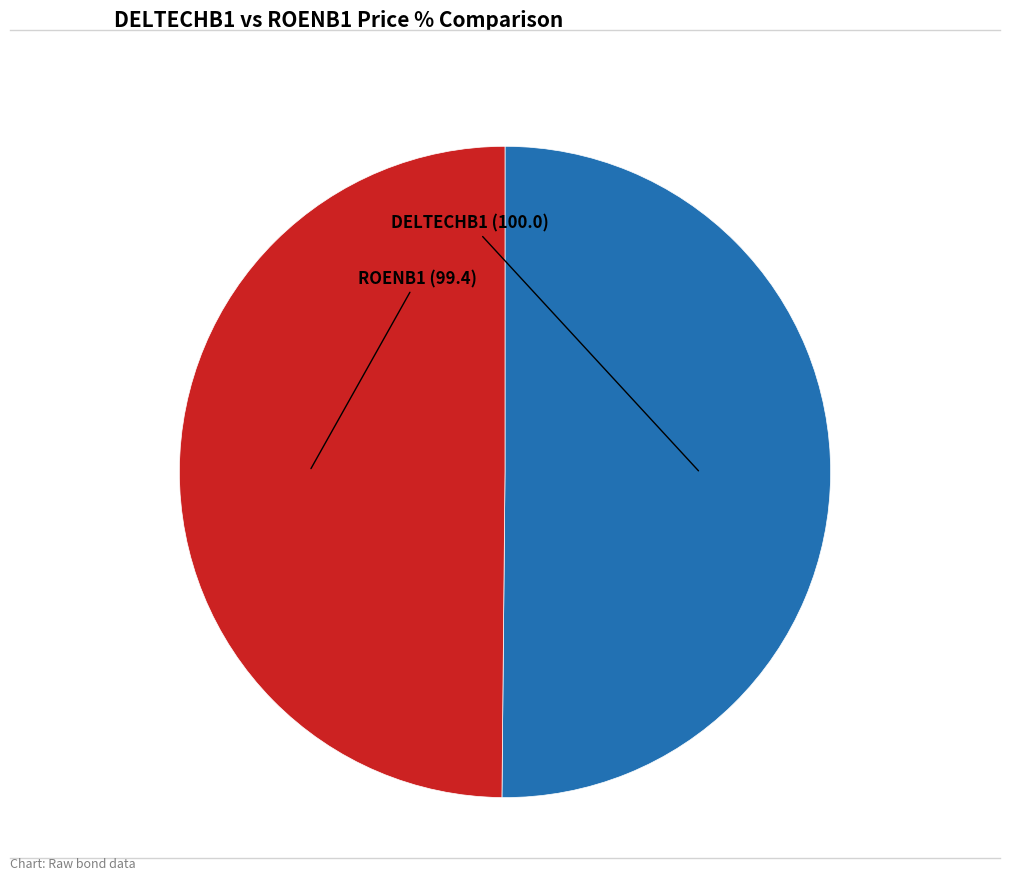

How many slices are in this pie chart?

2